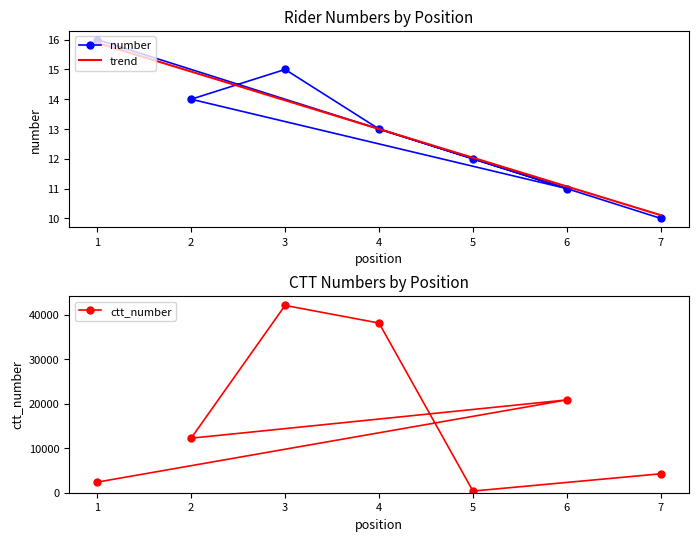

At which category is the sum across all series the highest?

3